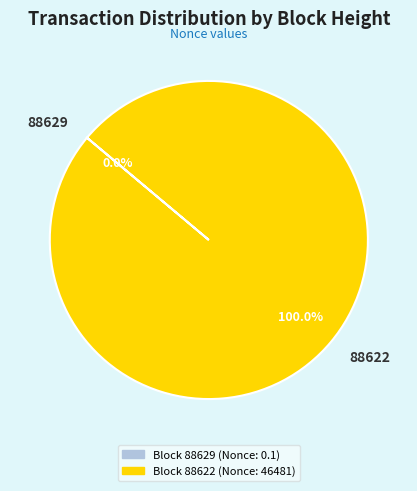

What is the largest slice in the pie chart?

88622